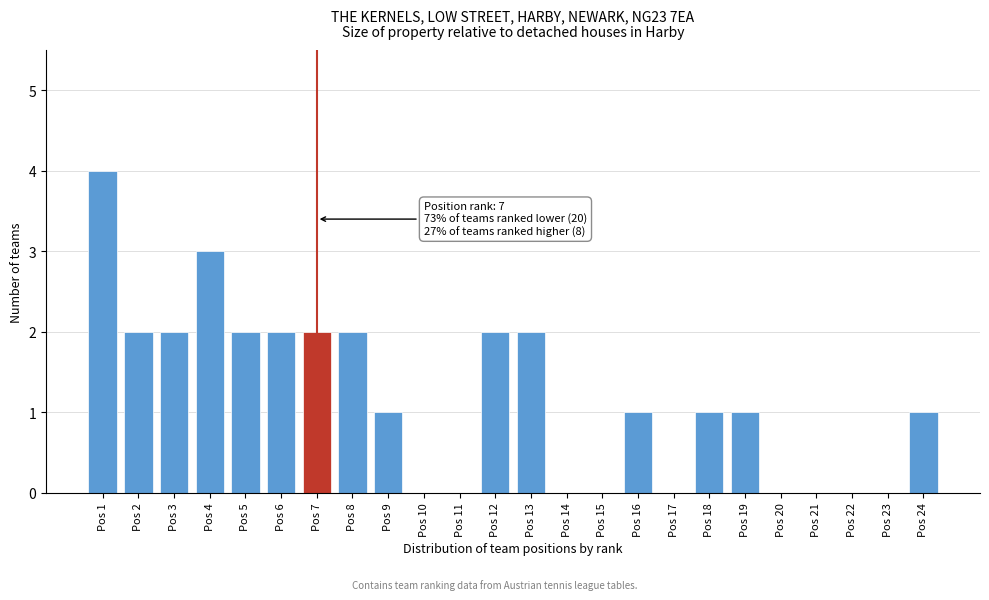

Reading right to left, list all the values displayed in this chart.

Pos 24=1	Pos 23=0	Pos 22=0	Pos 21=0	Pos 20=0	Pos 19=1	Pos 18=1	Pos 17=0	Pos 16=1	Pos 15=0	Pos 14=0	Pos 13=2	Pos 12=2	Pos 11=0	Pos 10=0	Pos 9=1	Pos 8=2	Pos 7=2	Pos 6=2	Pos 5=2	Pos 4=3	Pos 3=2	Pos 2=2	Pos 1=4